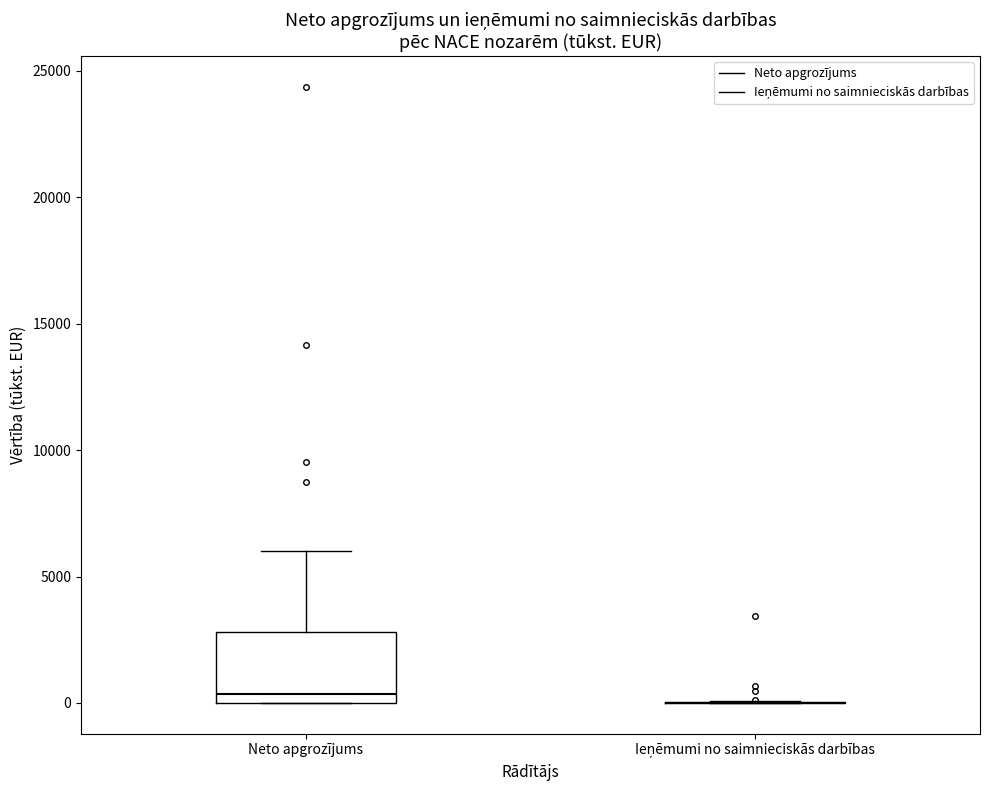

Reading left to right, transcribe this box plot: for each box, give where its median line is, the range the box spans, and where its two whiskers end, as read against the y-axis. The values are not printed on the chart, so give them approximately, as read against the axis.

Neto apgrozījums: median 500, box 0 to 3000, whiskers 0 to 6000
Ieņēmumi no saimnieciskās darbības: box collapsed to a line at 0, whiskers 0 to 0